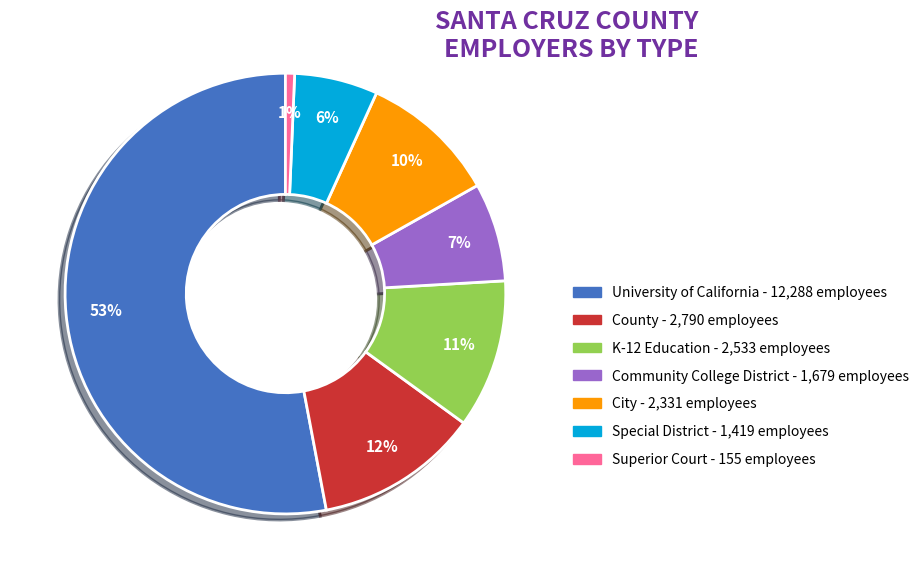

To the nearest percent, what is the average slice percentage?

14%